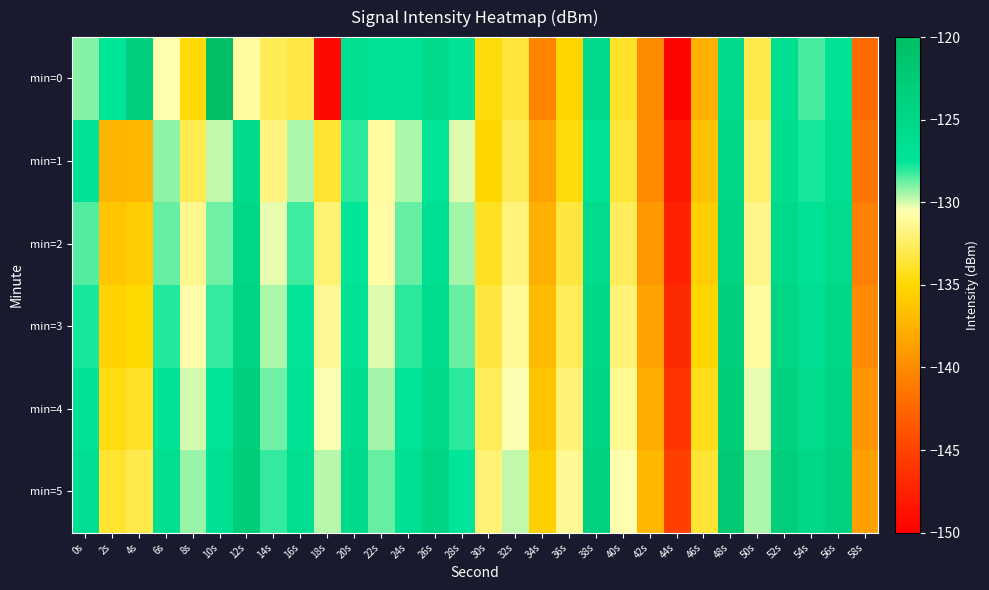

Reading left to right, transcribe all the data shown in this chart.

min=0: 0s=-129.0	2s=-127.5	4s=-123.5	6s=-130.6	8s=-134.9	10s=-120.1	12s=-130.9	14s=-132.9	16s=-133.3	18s=-149.3	20s=-126.1	22s=-127.1	24s=-127.1	26s=-125.6	28s=-126.9	30s=-134.7	32s=-133.6	34s=-140.6	36s=-135.2	38s=-125.4	40s=-134.0	42s=-140.0	44s=-149.6	46s=-137.7	48s=-125.4	50s=-133.1	52s=-126.4	54s=-128.4	56s=-127.1	58s=-142.2
min=1: 0s=-126.9	2s=-137.2	4s=-137.2	6s=-129.1	8s=-132.9	10s=-129.7	12s=-125.5	14s=-131.8	16s=-129.6	18s=-133.8	20s=-128.0	22s=-131.0	24s=-129.5	26s=-127.3	28s=-130.1	30s=-135.2	32s=-132.8	34s=-138.4	36s=-134.7	38s=-126.9	40s=-133.5	42s=-140.1	44s=-148.2	46s=-136.5	48s=-124.8	50s=-132.4	52s=-125.9	54s=-127.8	56s=-126.4	58s=-141.5
min=2: 0s=-128.5	2s=-136.2	4s=-135.8	6s=-128.7	8s=-131.4	10s=-128.9	12s=-124.8	14s=-130.2	16s=-128.3	18s=-132.1	20s=-127.4	22s=-130.8	24s=-128.7	26s=-126.5	28s=-129.4	30s=-134.1	32s=-131.9	34s=-137.6	36s=-133.4	38s=-125.7	40s=-132.7	42s=-139.3	44s=-147.5	46s=-135.8	48s=-124.1	50s=-131.6	52s=-125.2	54s=-127.1	56s=-125.7	58s=-140.8
min=3: 0s=-127.8	2s=-135.4	4s=-134.9	6s=-127.9	8s=-130.7	10s=-128.1	12s=-124.1	14s=-129.5	16s=-127.6	18s=-131.3	20s=-126.7	22s=-130.1	24s=-128.0	26s=-125.8	28s=-128.7	30s=-133.4	32s=-131.2	34s=-136.9	36s=-132.7	38s=-125.0	40s=-132.0	42s=-138.6	44s=-146.8	46s=-135.1	48s=-123.4	50s=-130.9	52s=-124.5	54s=-126.4	56s=-125.0	58s=-140.1
min=4: 0s=-127.1	2s=-134.6	4s=-134.0	6s=-127.1	8s=-130.0	10s=-127.3	12s=-123.4	14s=-128.8	16s=-126.9	18s=-130.5	20s=-126.0	22s=-129.4	24s=-127.3	26s=-125.1	28s=-128.0	30s=-132.7	32s=-130.5	34s=-136.2	36s=-132.0	38s=-124.3	40s=-131.3	42s=-137.9	44s=-146.1	46s=-134.4	48s=-122.7	50s=-130.2	52s=-123.8	54s=-125.7	56s=-124.3	58s=-139.4
min=5: 0s=-126.4	2s=-133.8	4s=-133.1	6s=-126.3	8s=-129.3	10s=-126.5	12s=-122.7	14s=-128.1	16s=-126.2	18s=-129.7	20s=-125.3	22s=-128.7	24s=-126.6	26s=-124.4	28s=-127.3	30s=-132.0	32s=-129.8	34s=-135.5	36s=-131.3	38s=-123.6	40s=-130.6	42s=-137.2	44s=-145.4	46s=-133.7	48s=-122.0	50s=-129.5	52s=-123.1	54s=-125.0	56s=-123.6	58s=-138.7